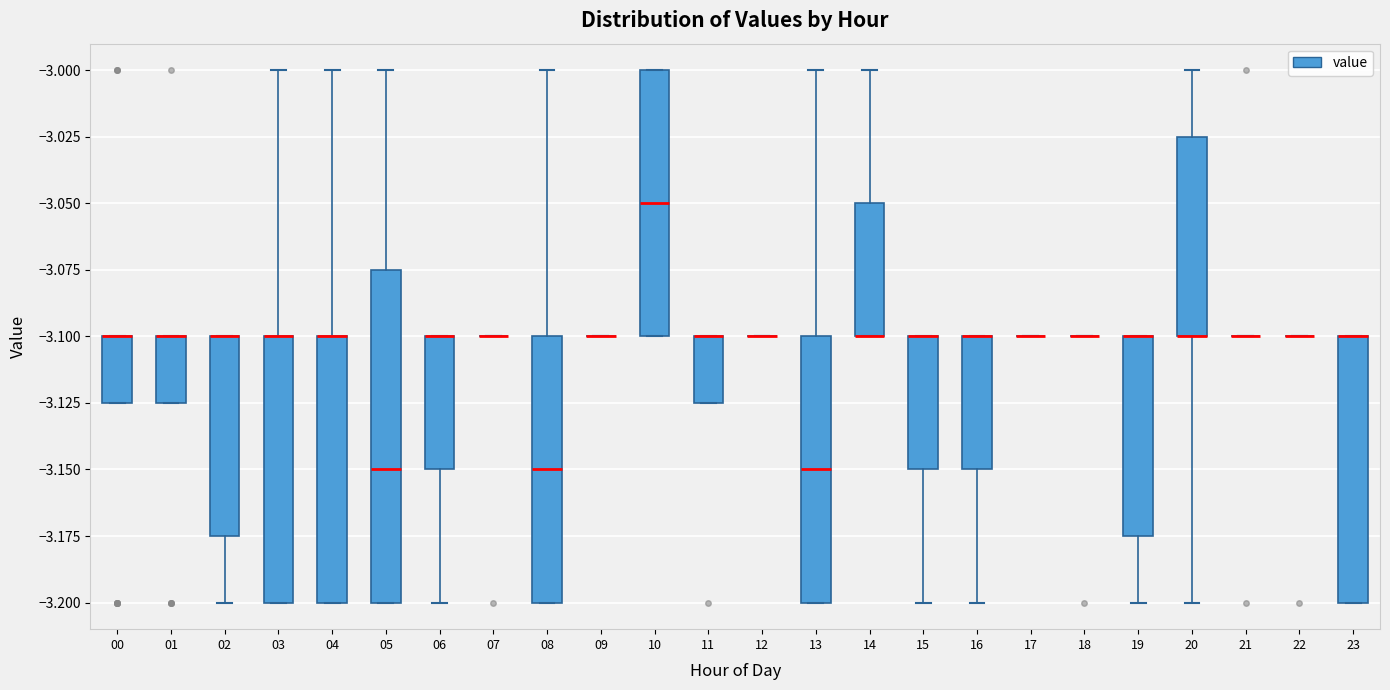

Reading left to right, read every box against the y-axis: the position of its median line, the range the box covers, and the ends of its whiskers. The values are not printed on the chart, so give them approximately, as read against the axis.

00: median -3.100 (drawn on the box's upper edge), box -3.125 to -3.100, whiskers -3.125 to -3.100
01: median -3.100 (drawn on the box's upper edge), box -3.125 to -3.100, whiskers -3.125 to -3.100
02: median -3.100 (drawn on the box's upper edge), box -3.175 to -3.100, whiskers -3.200 to -3.100
03: median -3.100 (drawn on the box's upper edge), box -3.200 to -3.100, whiskers -3.200 to -3.000
04: median -3.100 (drawn on the box's upper edge), box -3.200 to -3.100, whiskers -3.200 to -3.000
05: median -3.150, box -3.200 to -3.075, whiskers -3.200 to -3.000
06: median -3.100 (drawn on the box's upper edge), box -3.150 to -3.100, whiskers -3.200 to -3.100
07: box collapsed to a line at -3.100, whiskers -3.100 to -3.100
08: median -3.150, box -3.200 to -3.100, whiskers -3.200 to -3.000
09: box collapsed to a line at -3.100, whiskers -3.100 to -3.100
10: median -3.050, box -3.100 to -3.000, whiskers -3.100 to -3.000
11: median -3.100 (drawn on the box's upper edge), box -3.125 to -3.100, whiskers -3.125 to -3.100
12: box collapsed to a line at -3.100, whiskers -3.100 to -3.100
13: median -3.150, box -3.200 to -3.100, whiskers -3.200 to -3.000
14: median -3.100 (drawn on the box's lower edge), box -3.100 to -3.050, whiskers -3.100 to -3.000
15: median -3.100 (drawn on the box's upper edge), box -3.150 to -3.100, whiskers -3.200 to -3.100
16: median -3.100 (drawn on the box's upper edge), box -3.150 to -3.100, whiskers -3.200 to -3.100
17: box collapsed to a line at -3.100, whiskers -3.100 to -3.100
18: box collapsed to a line at -3.100, whiskers -3.100 to -3.100
19: median -3.100 (drawn on the box's upper edge), box -3.175 to -3.100, whiskers -3.200 to -3.100
20: median -3.100 (drawn on the box's lower edge), box -3.100 to -3.025, whiskers -3.200 to -3.000
21: box collapsed to a line at -3.100, whiskers -3.100 to -3.100
22: box collapsed to a line at -3.100, whiskers -3.100 to -3.100
23: median -3.100 (drawn on the box's upper edge), box -3.200 to -3.100, whiskers -3.200 to -3.100